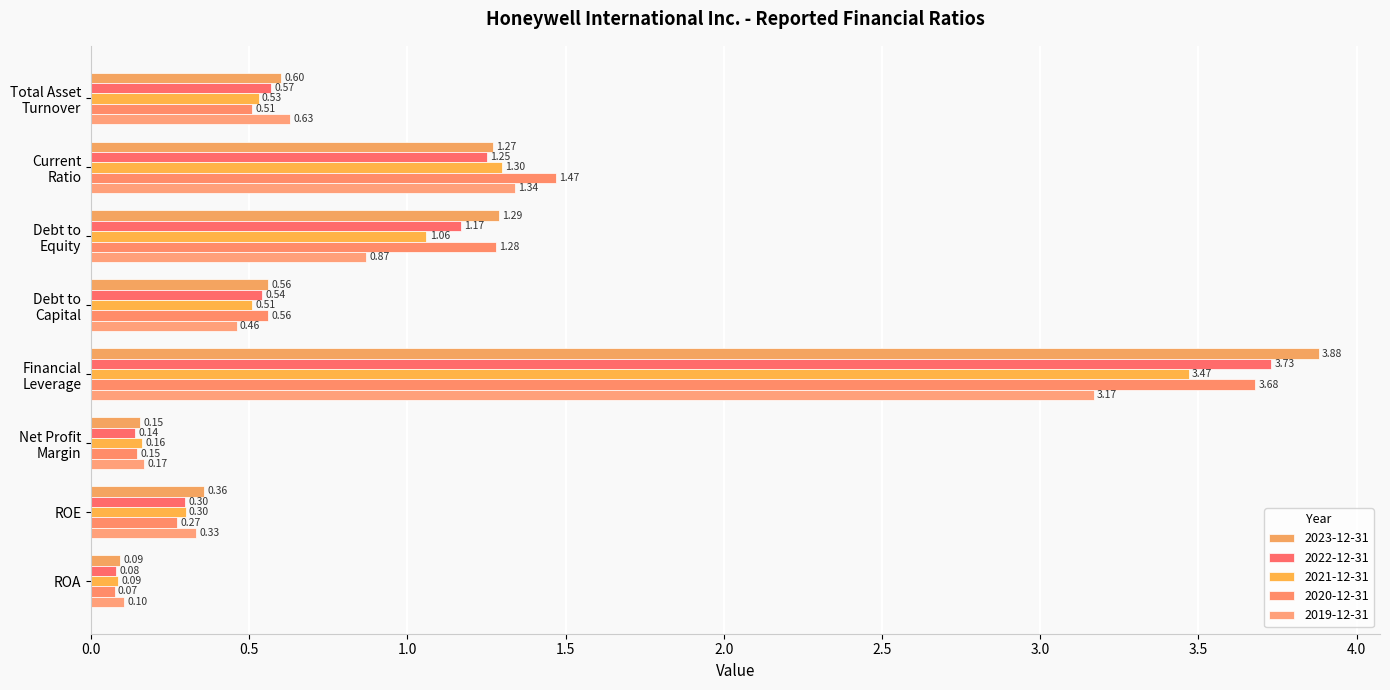

How many series are shown in this chart?

5